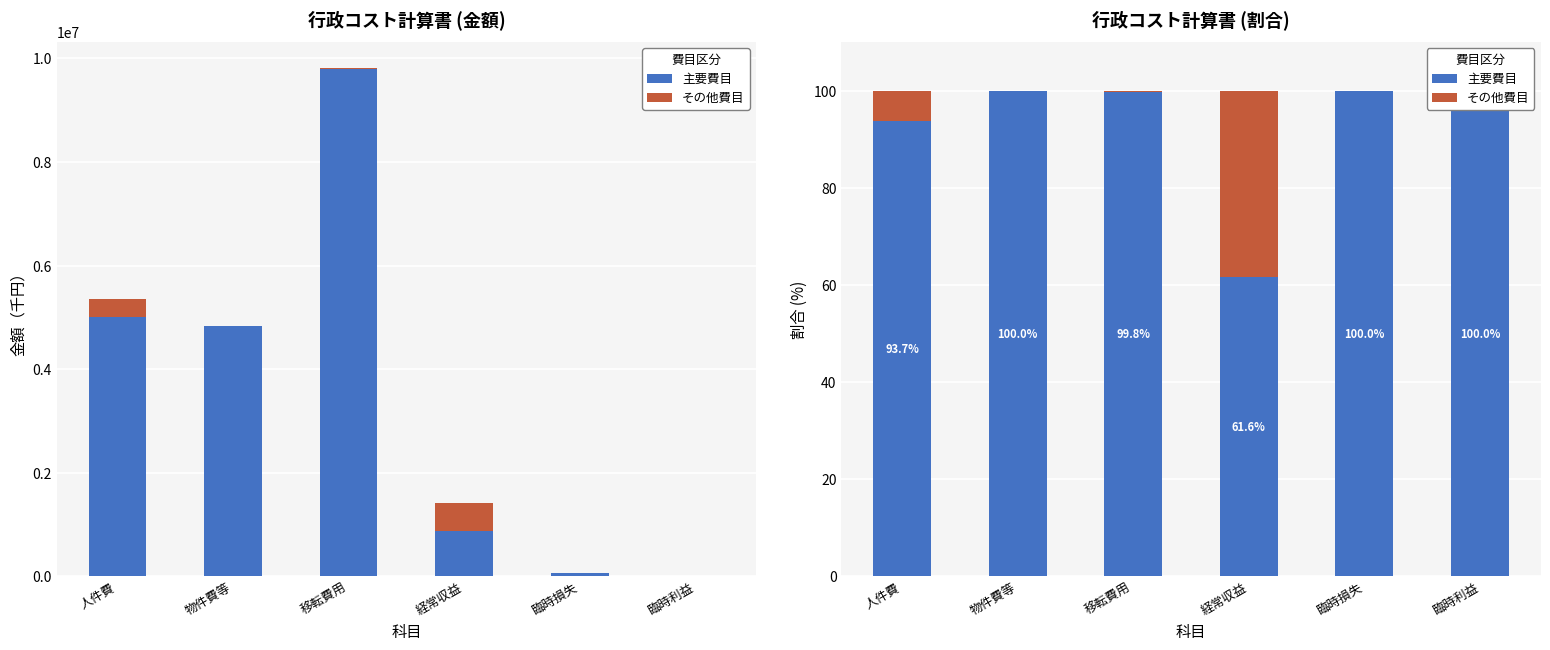

Does the chart contain any negative values?

No